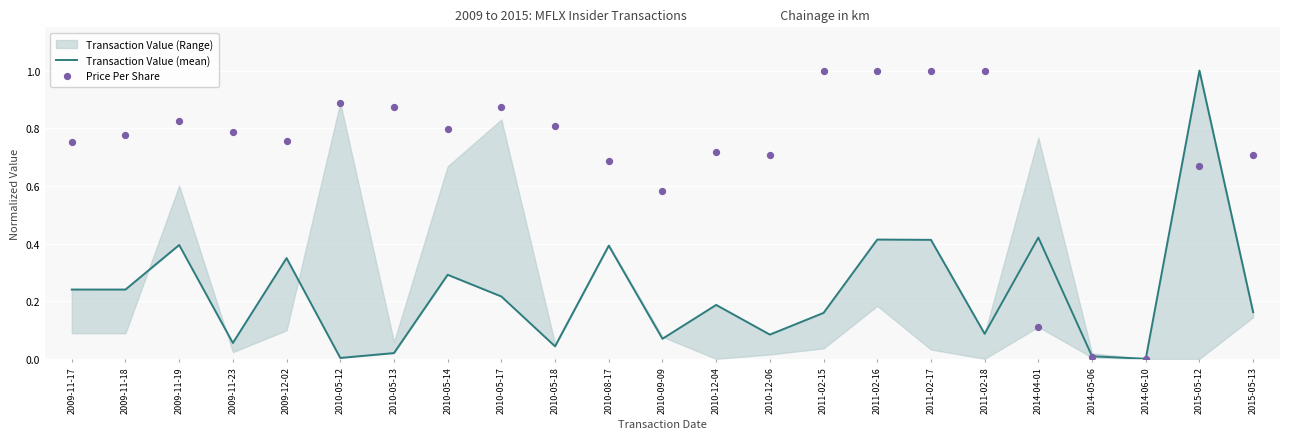

Which series has the largest total across all categories?

Price Per Share